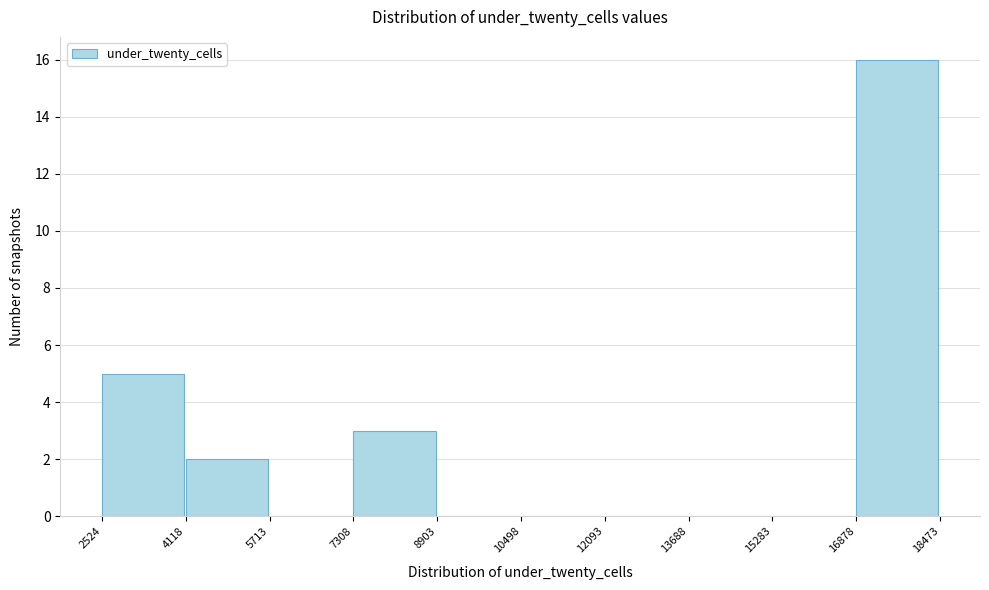

How tall is the bar that spans 7308 to 8903 on the x-axis? The values are not printed on the chart, so give them approximately, as read against the axis.

3